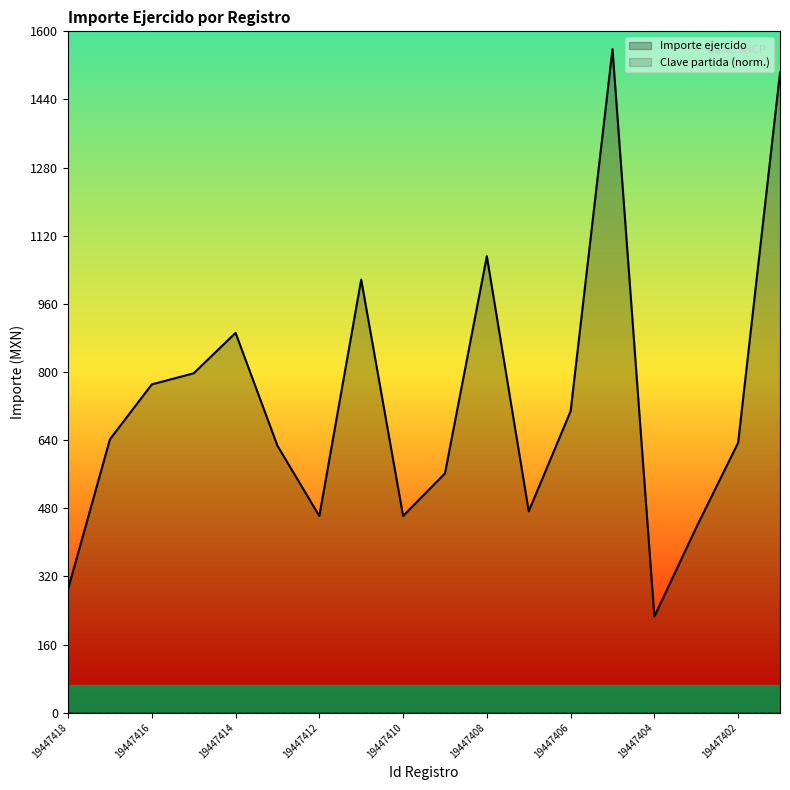

What is the minimum value shown in the chart?

0